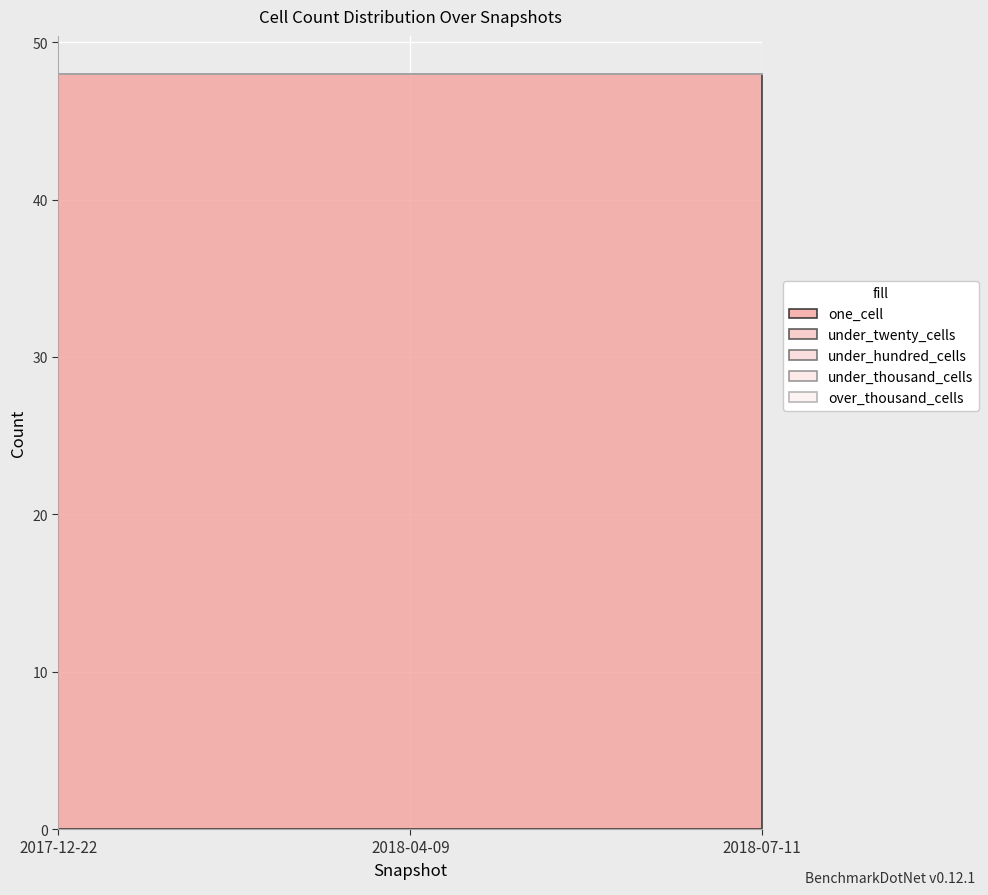

What is the label of the 3rd point from the left?

2018-07-11